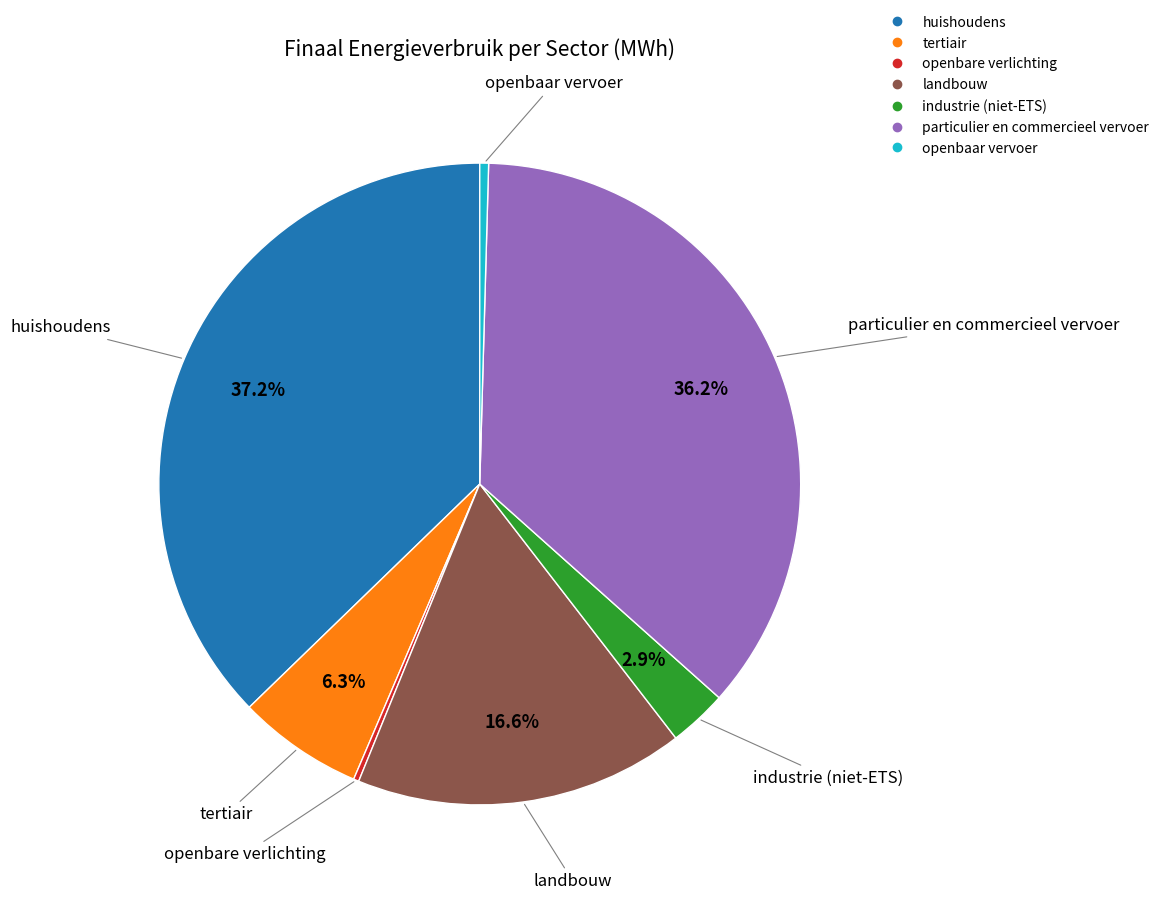

Which slice is the largest?

huishoudens